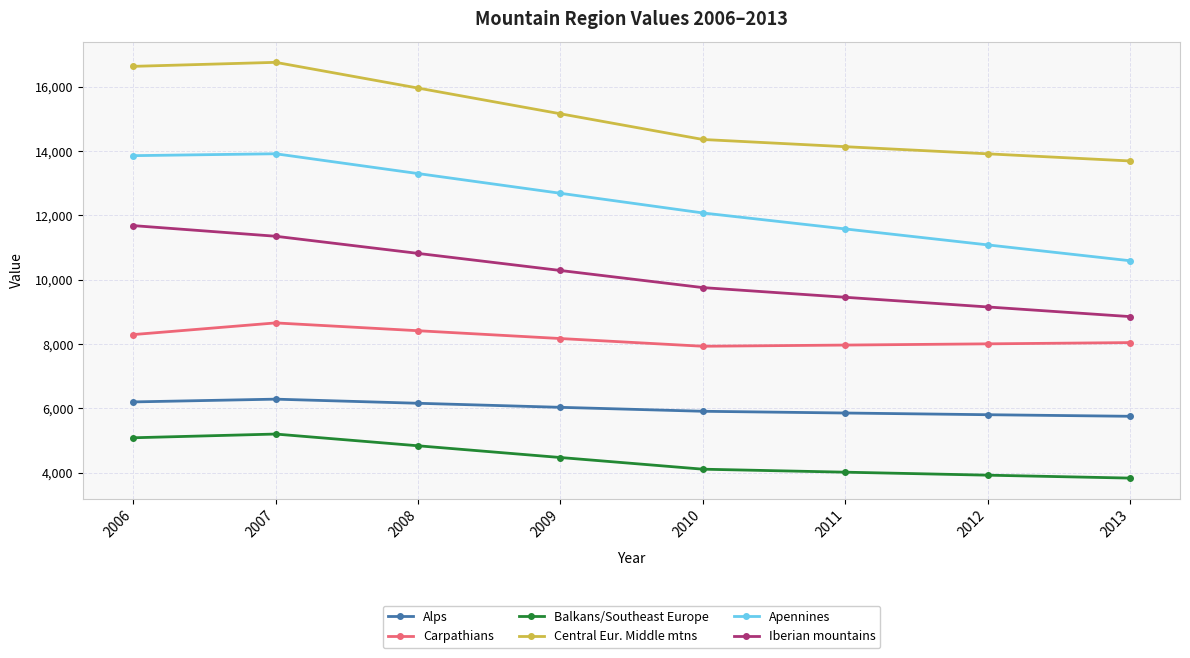

Which category has the lowest value in the Apennines series?

2013